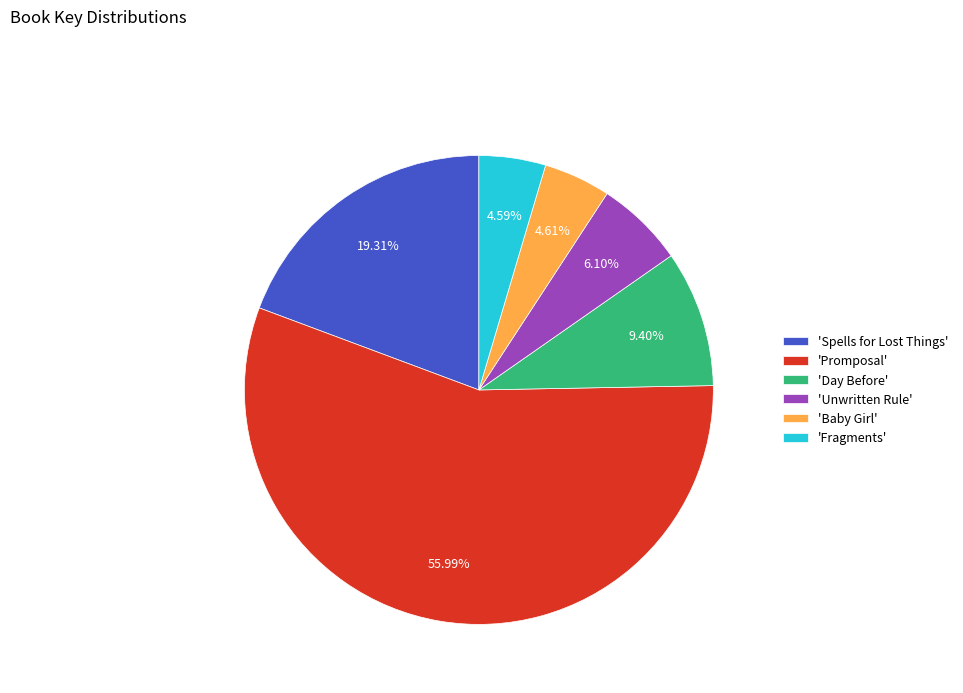

Which slice is the largest?

'Promposal'